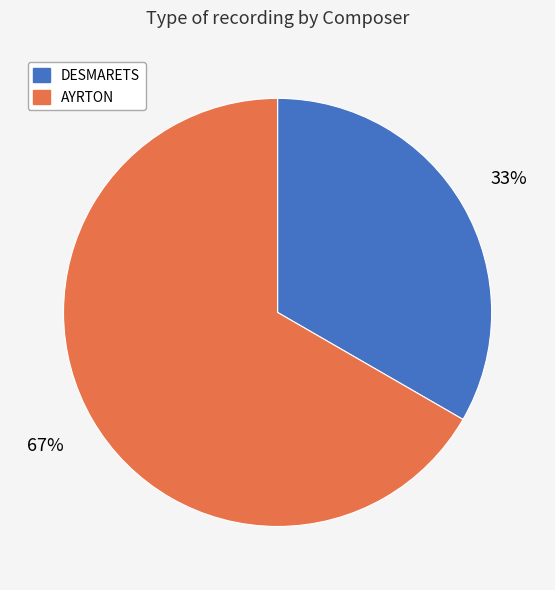

The AYRTON slice represents 52% of the pie. True or false?

False